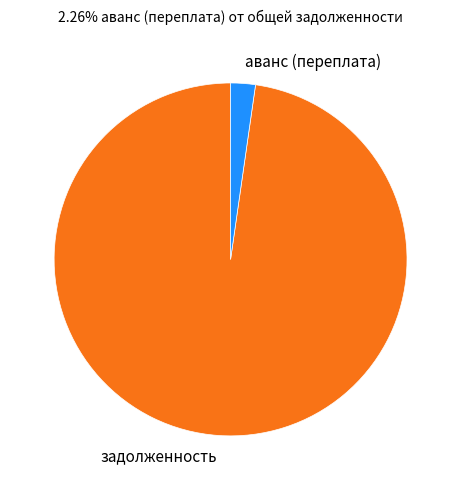

The аванс (переплата) slice represents 2% of the pie. True or false?

True